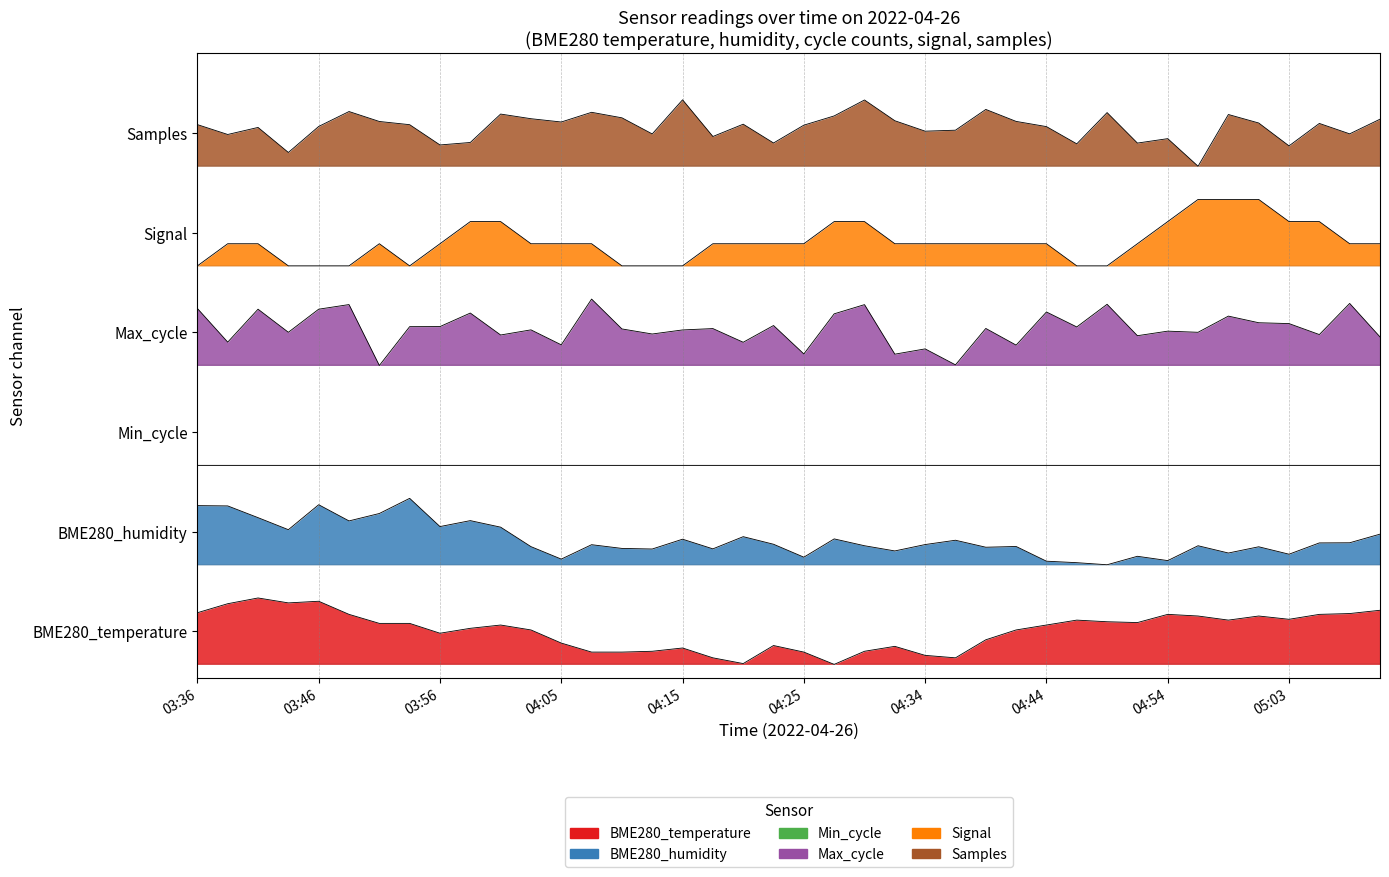

True or false: Signal and BME280_humidity cross at least once.

False